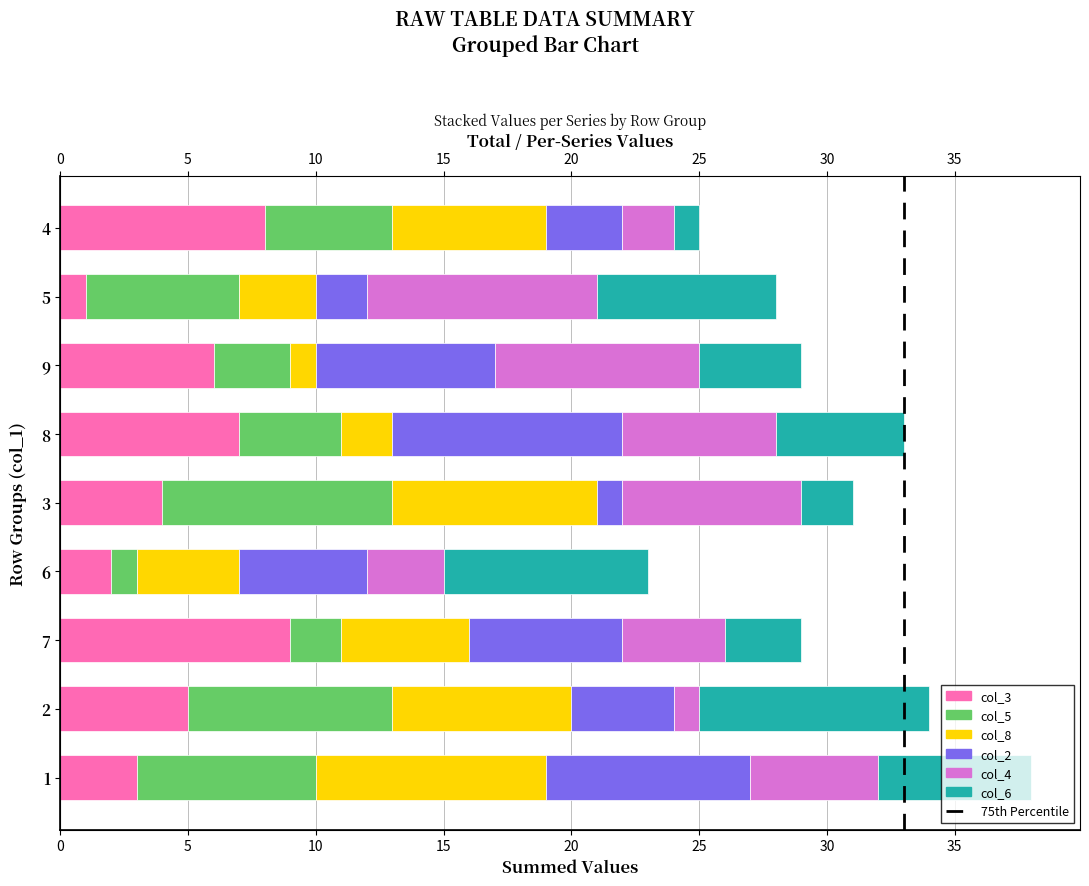

Is it true that col_5 equals 5 at 3?

False